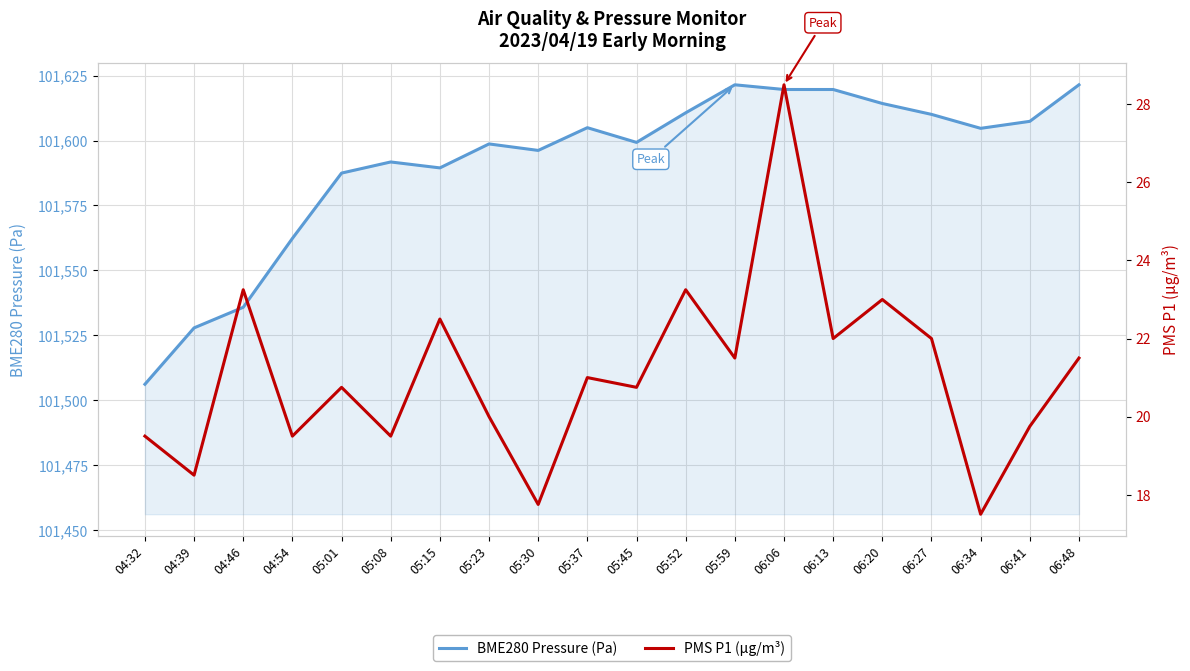

Is it true that PMS P1 (µg/m³) equals 19.5 at 04:32?

True